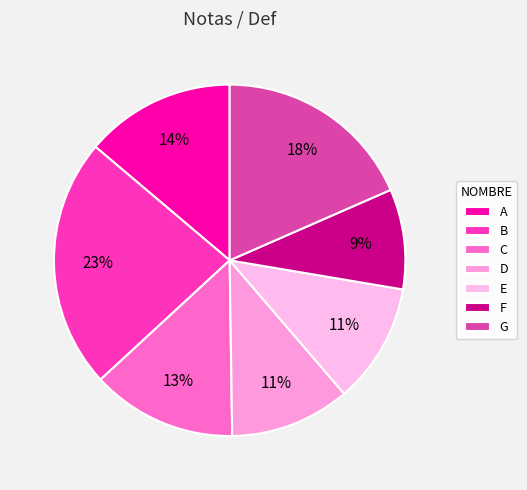

How many slices are in this pie chart?

7